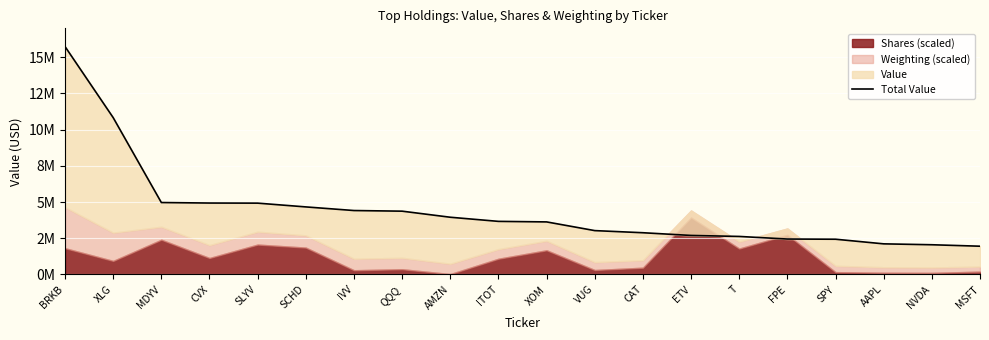

How many data points does each series have?

20